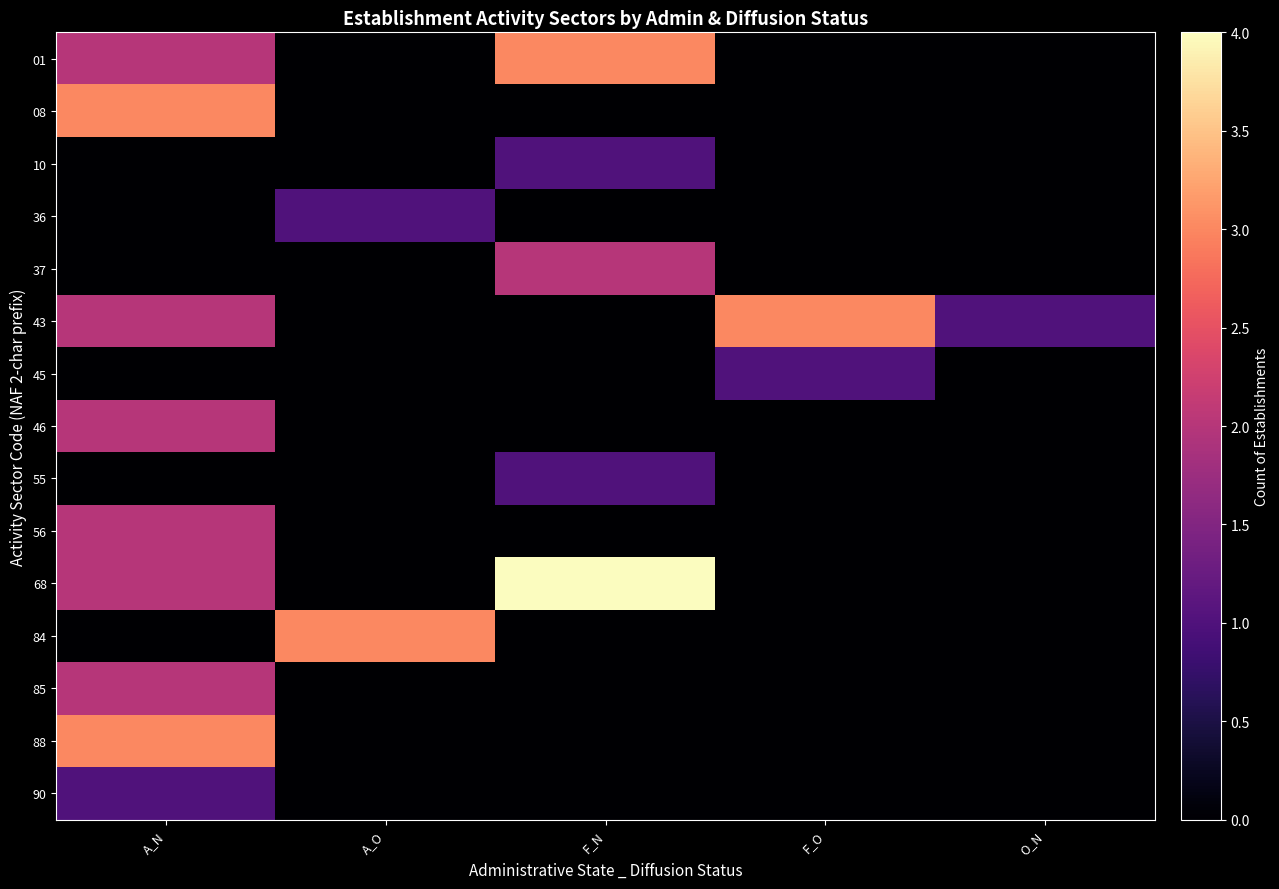

Reading right to left, what are all the values shown in this chart?

01: O_N=0	F_O=0	F_N=3	A_O=0	A_N=2
08: O_N=0	F_O=0	F_N=0	A_O=0	A_N=3
10: O_N=0	F_O=0	F_N=1	A_O=0	A_N=0
36: O_N=0	F_O=0	F_N=0	A_O=1	A_N=0
37: O_N=0	F_O=0	F_N=2	A_O=0	A_N=0
43: O_N=1	F_O=3	F_N=0	A_O=0	A_N=2
45: O_N=0	F_O=1	F_N=0	A_O=0	A_N=0
46: O_N=0	F_O=0	F_N=0	A_O=0	A_N=2
55: O_N=0	F_O=0	F_N=1	A_O=0	A_N=0
56: O_N=0	F_O=0	F_N=0	A_O=0	A_N=2
68: O_N=0	F_O=0	F_N=4	A_O=0	A_N=2
84: O_N=0	F_O=0	F_N=0	A_O=3	A_N=0
85: O_N=0	F_O=0	F_N=0	A_O=0	A_N=2
88: O_N=0	F_O=0	F_N=0	A_O=0	A_N=3
90: O_N=0	F_O=0	F_N=0	A_O=0	A_N=1